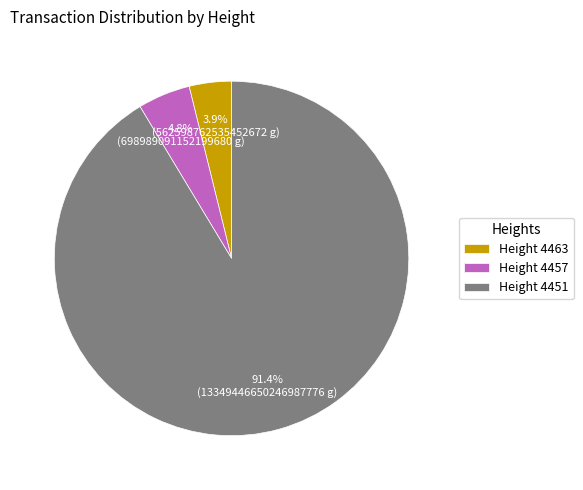

Is the sum of Height 4463 and Height 4457 greater than half?

No